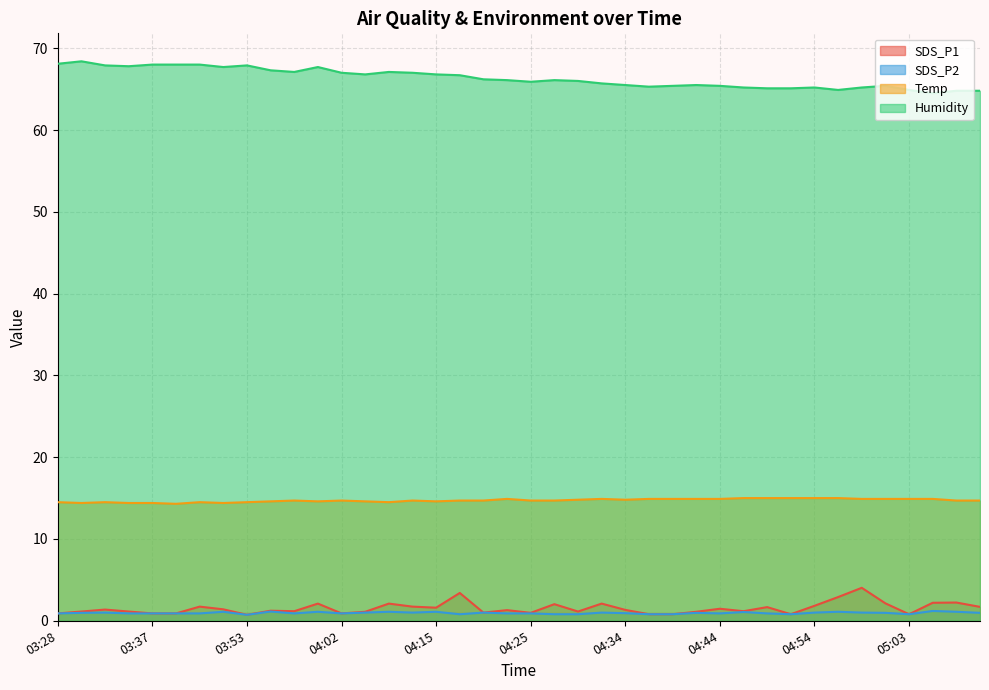

Is the value of SDS_P2 at 04:12 greater than the value of Humidity at 03:28?

No